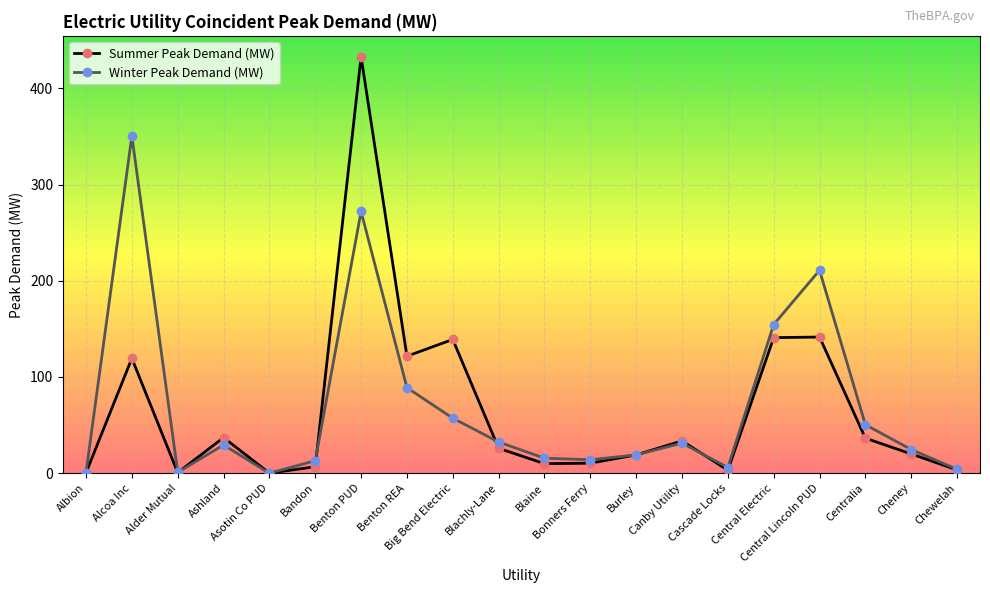

True or false: Summer Peak Demand (MW) has more than 2 points higher than both neighbors.

True